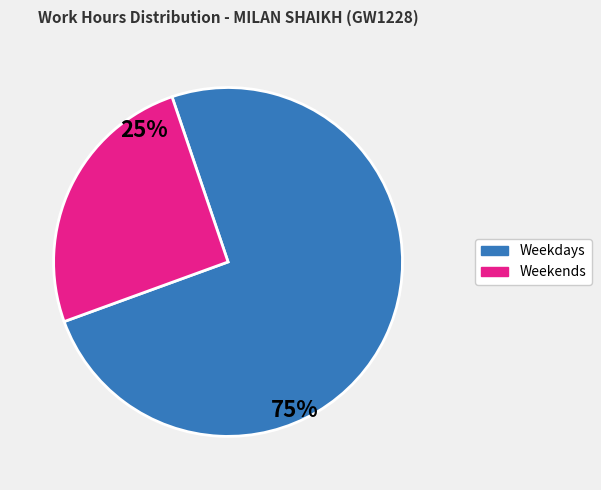

Does any single category account for the majority?

Yes